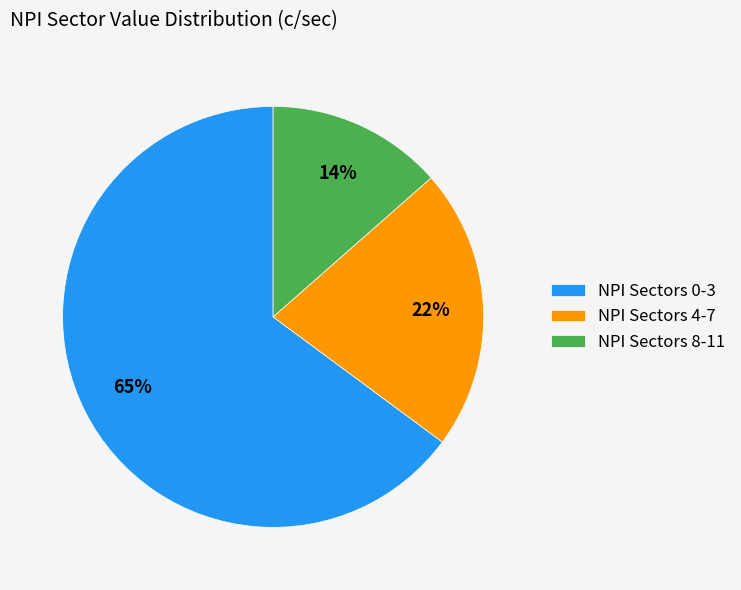

Which slice is the smallest?

NPI Sectors 8-11